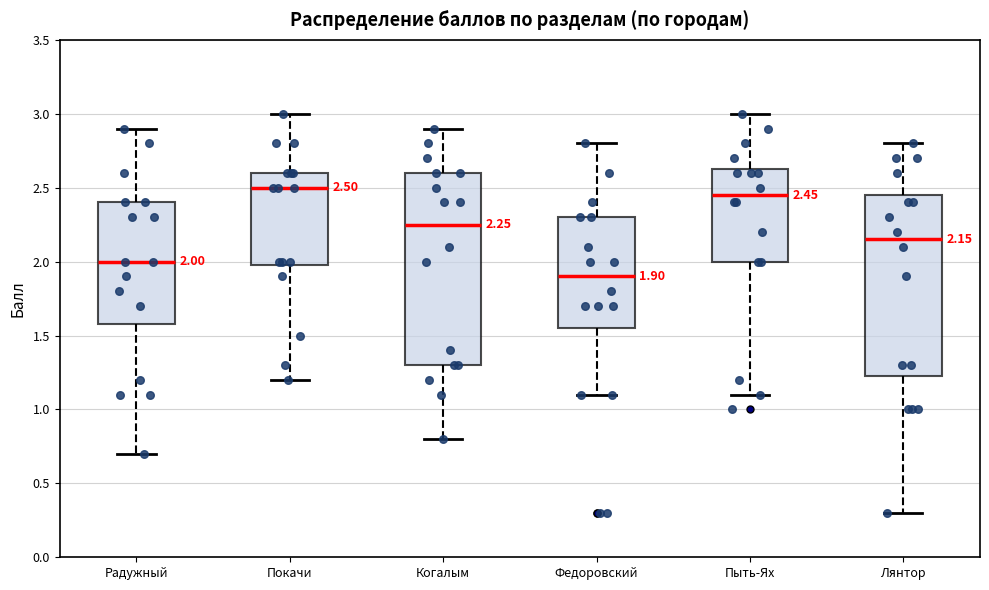

Which box's median line is the lowest?

Федоровский